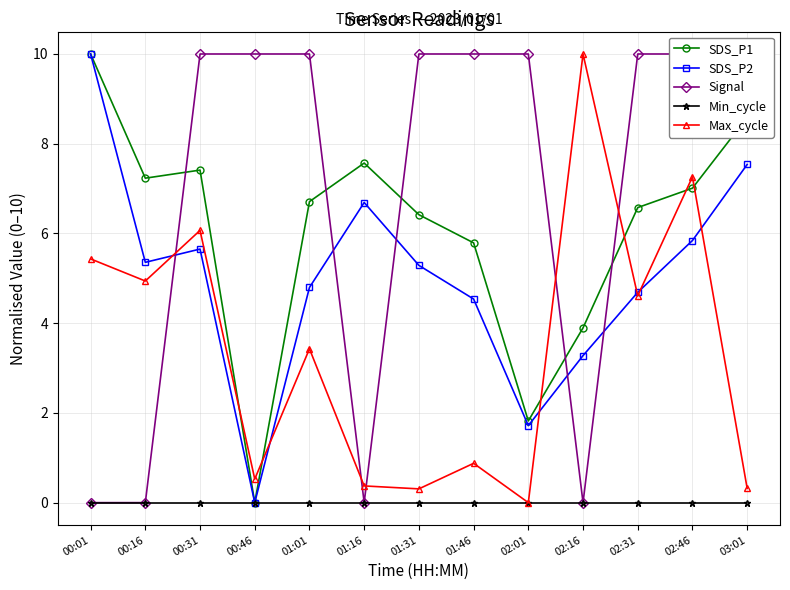

What is the value of the SDS_P1 point at the 13th from the left?

8.6